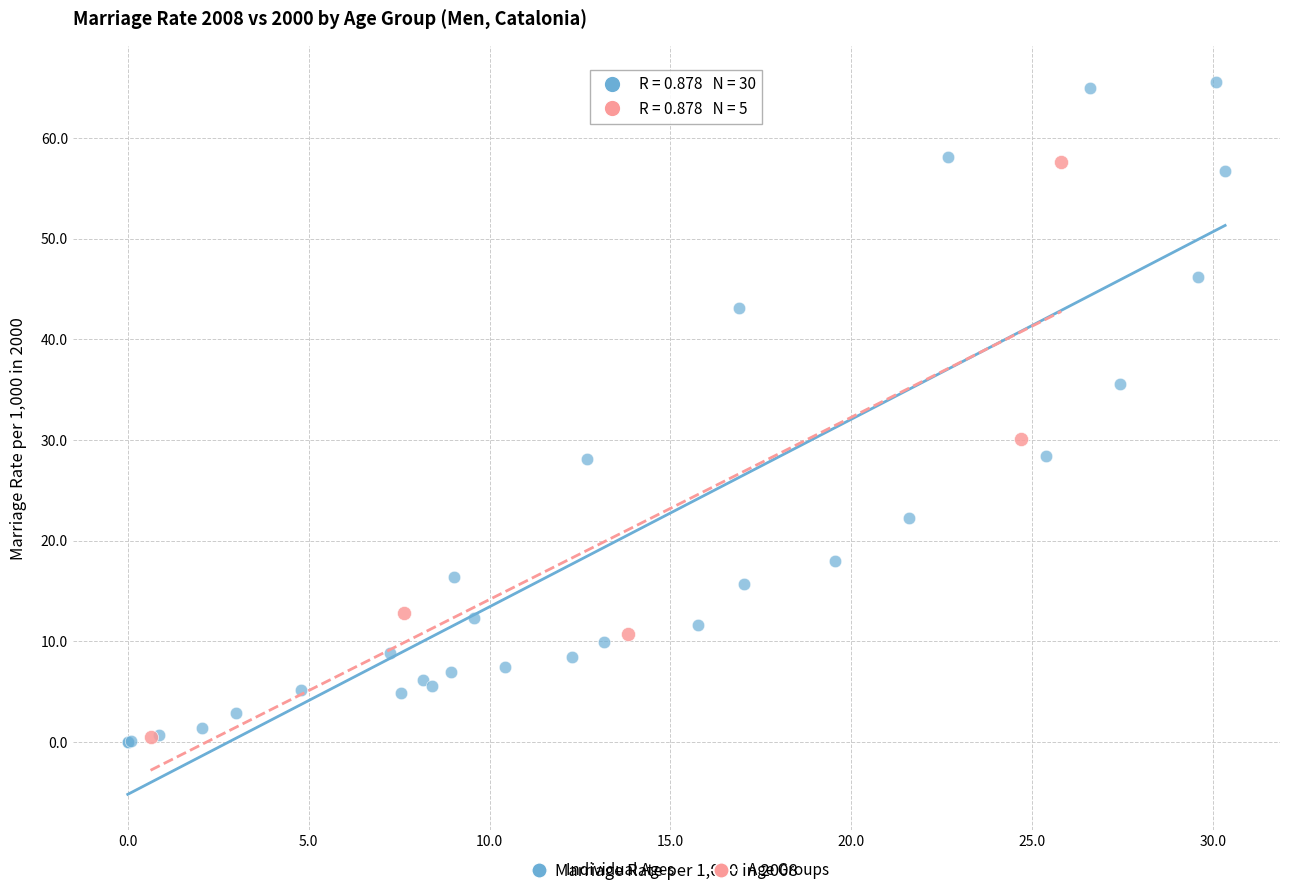

Which series has the largest Y range (max minus min)?

Individual Ages